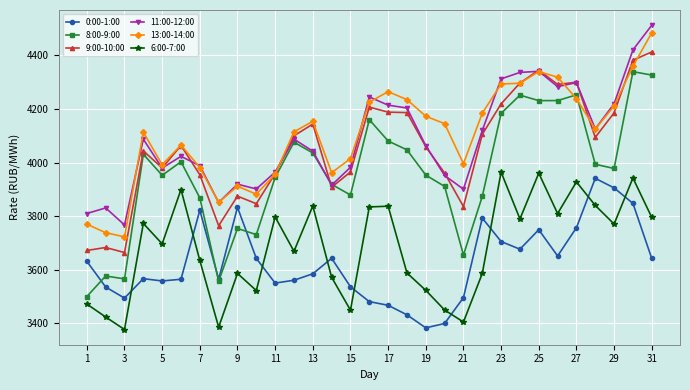

How many lines are shown in the chart?

6